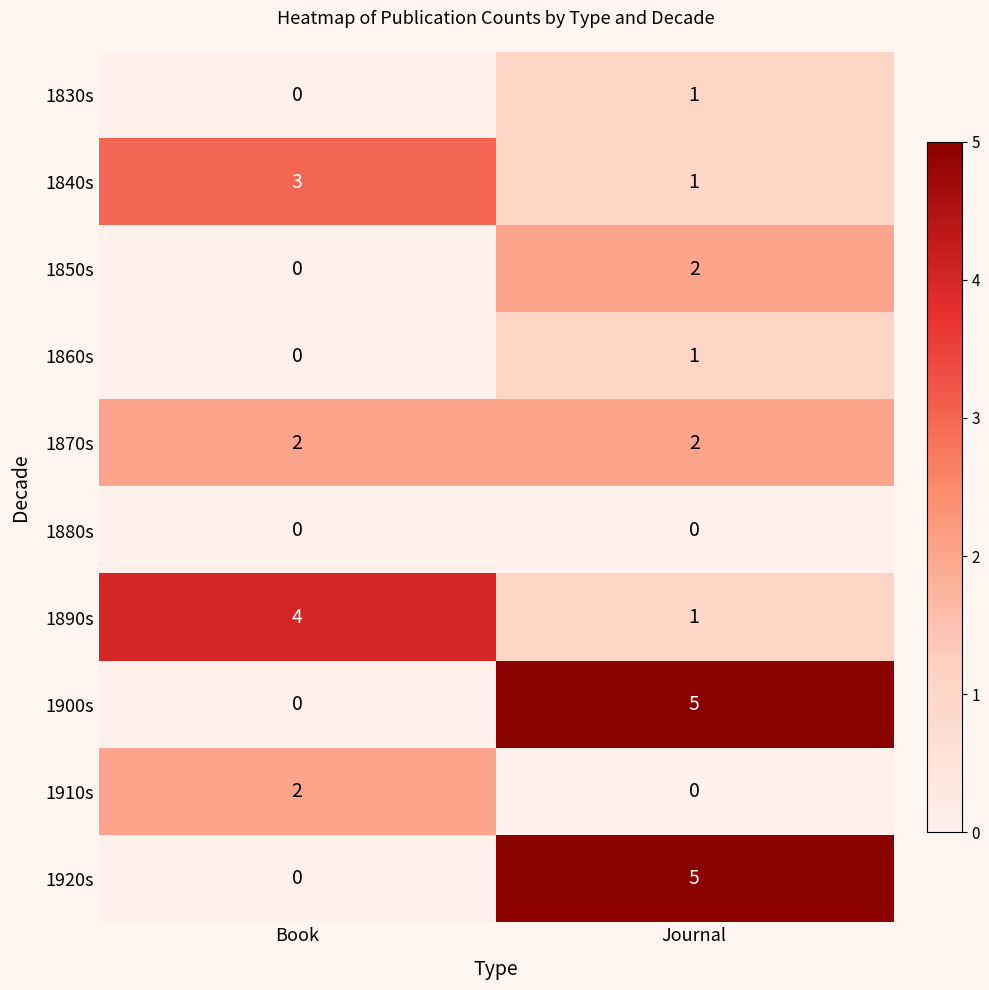

True or false: 1850s has a value of 1 at Book.

False